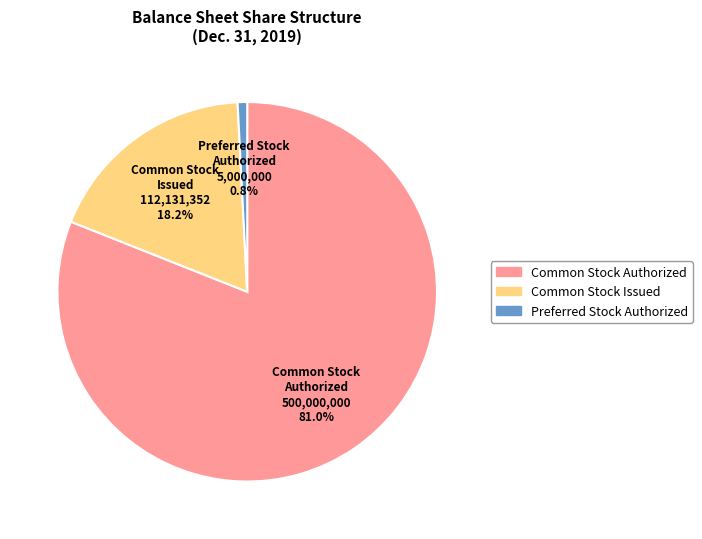

Is there a majority slice in this chart?

Yes